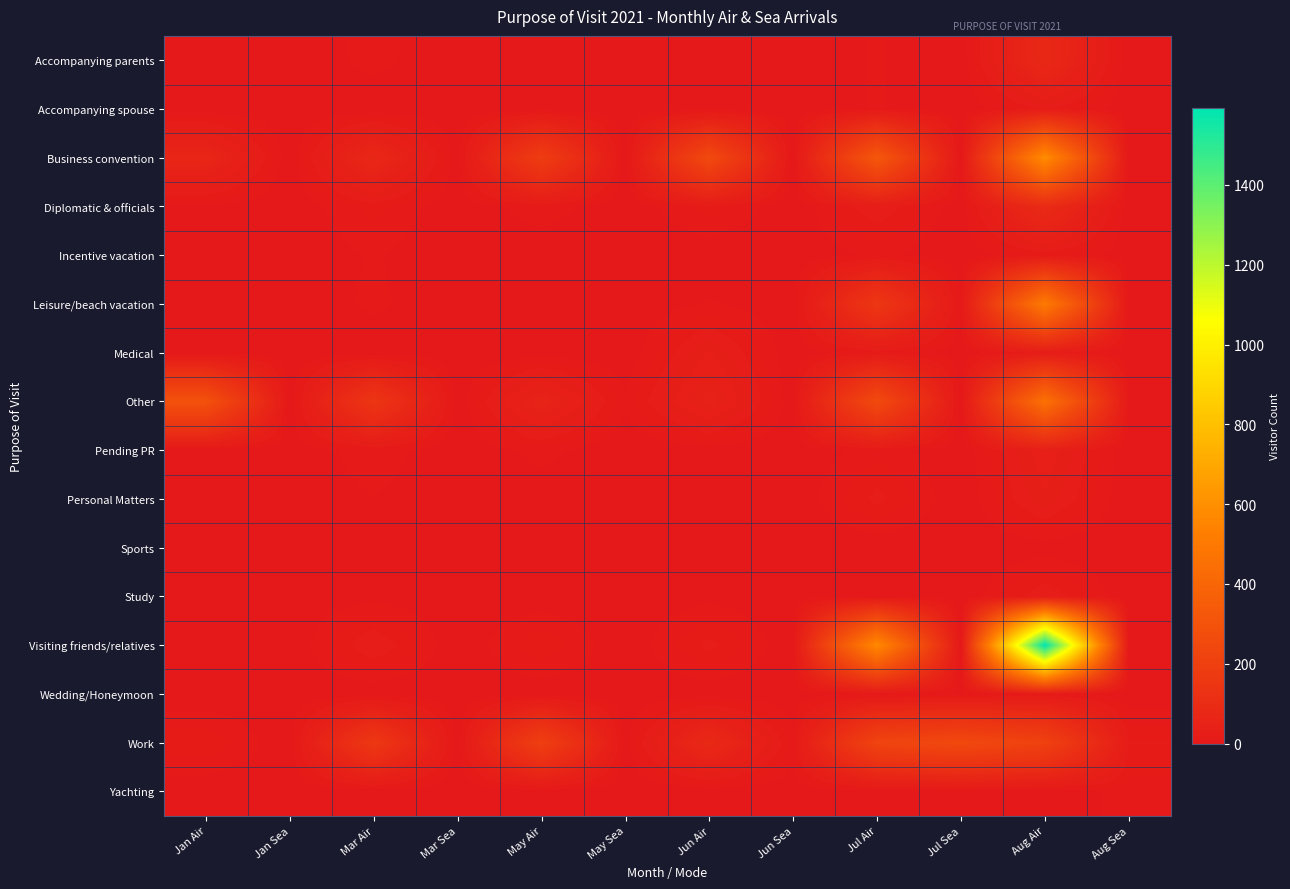

Which series has the largest total across all categories?

Visiting friends/relatives